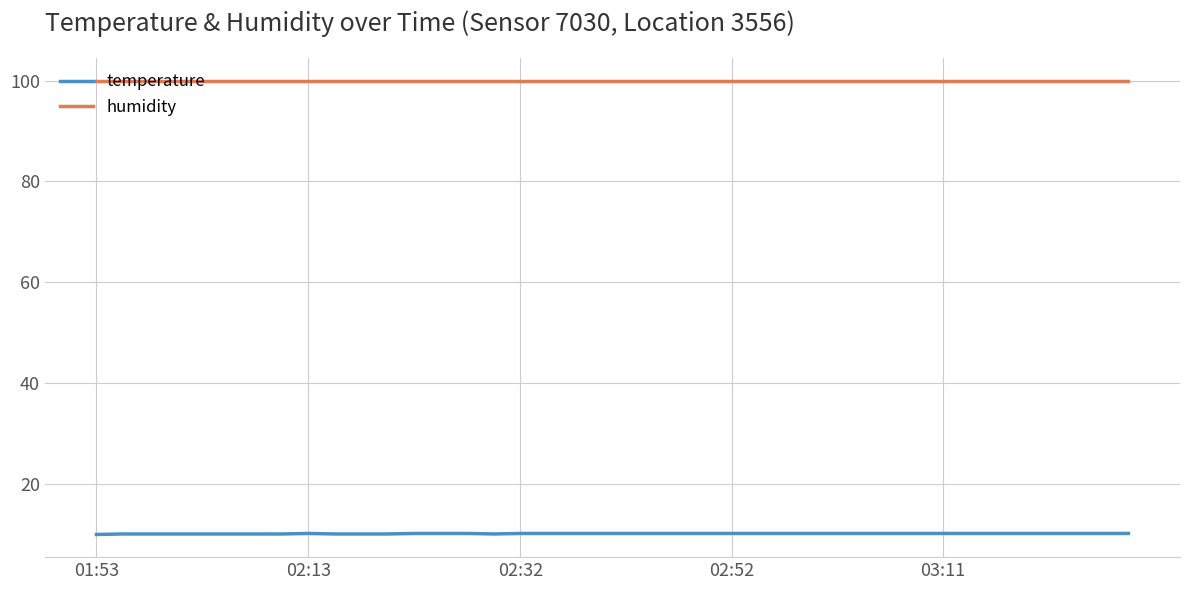

True or false: temperature and humidity cross at least once.

False